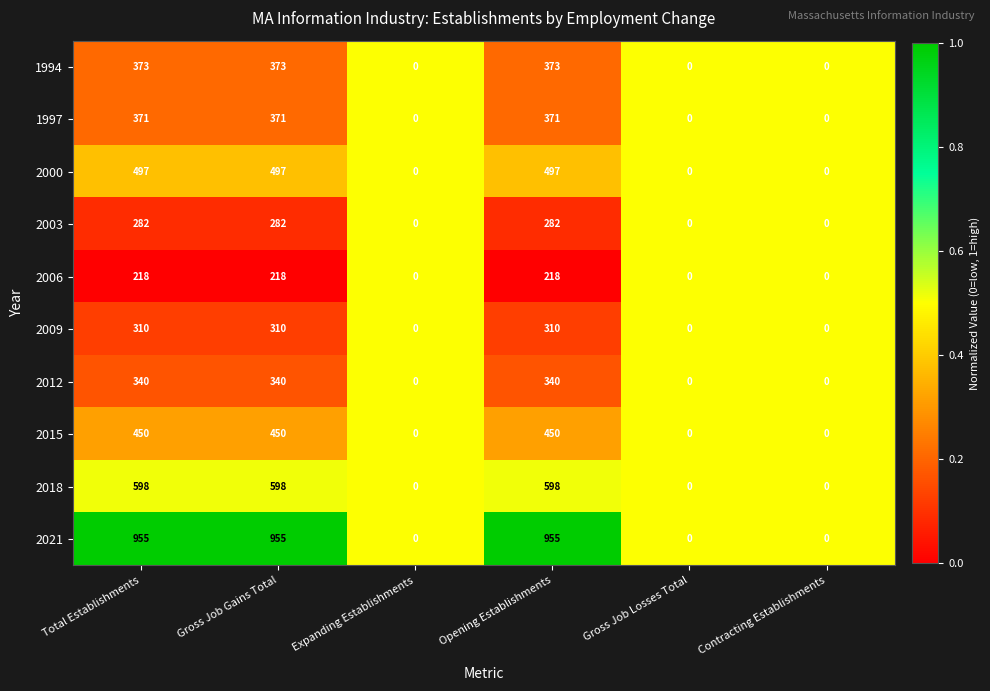

Rank the series at Opening Establishments from lowest to highest value.

2006, 2003, 2009, 2012, 1997, 1994, 2015, 2000, 2018, 2021